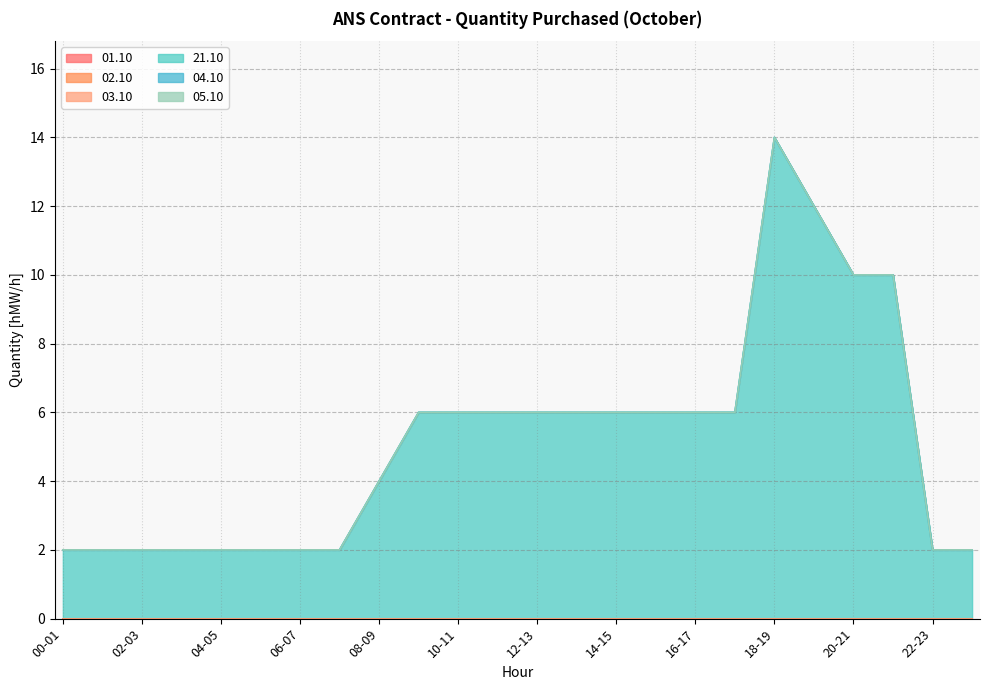

Which category has the highest value across all series?

18-19